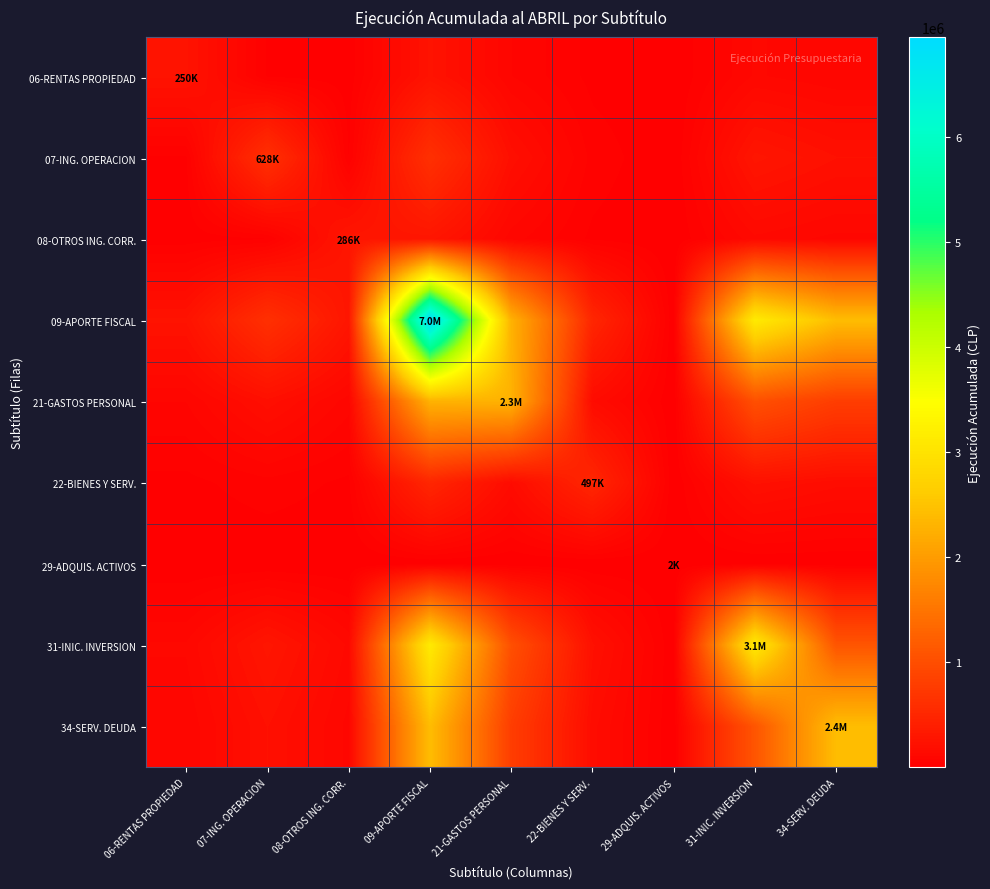

At how many categories does at least one series exceed 1904626?

4